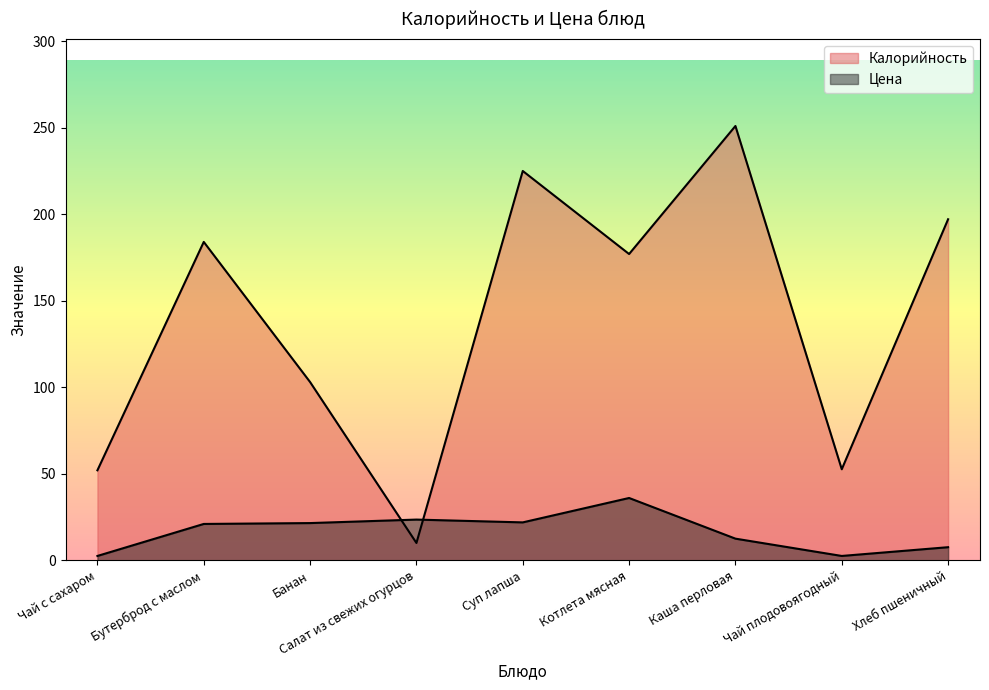

How many intersections are there between Цена and Калорийность?

2